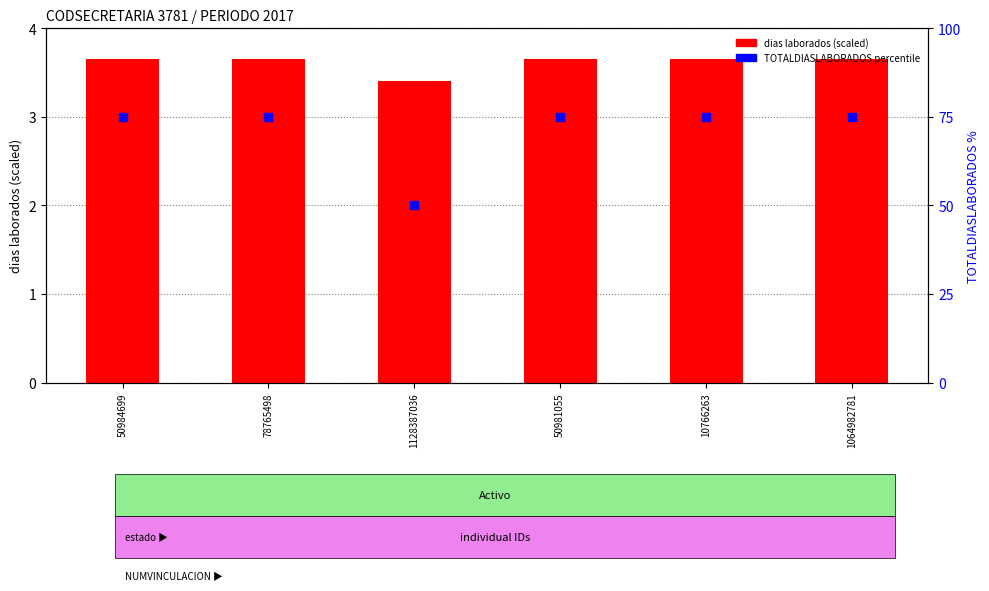

What is the total value across all series at 10766263?

78.7